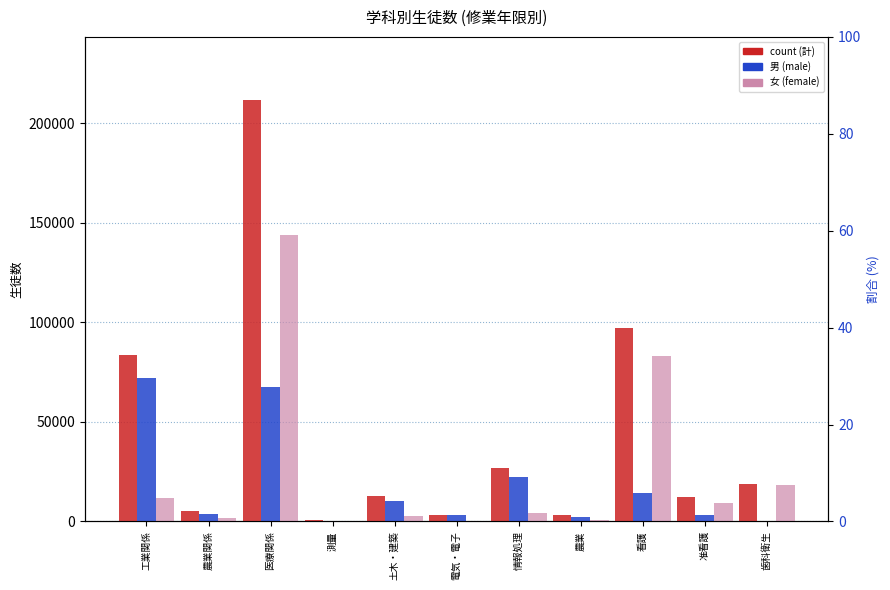

Rank the series by their average value, from lowest to highest.

男 (male), 女 (female), count (計)